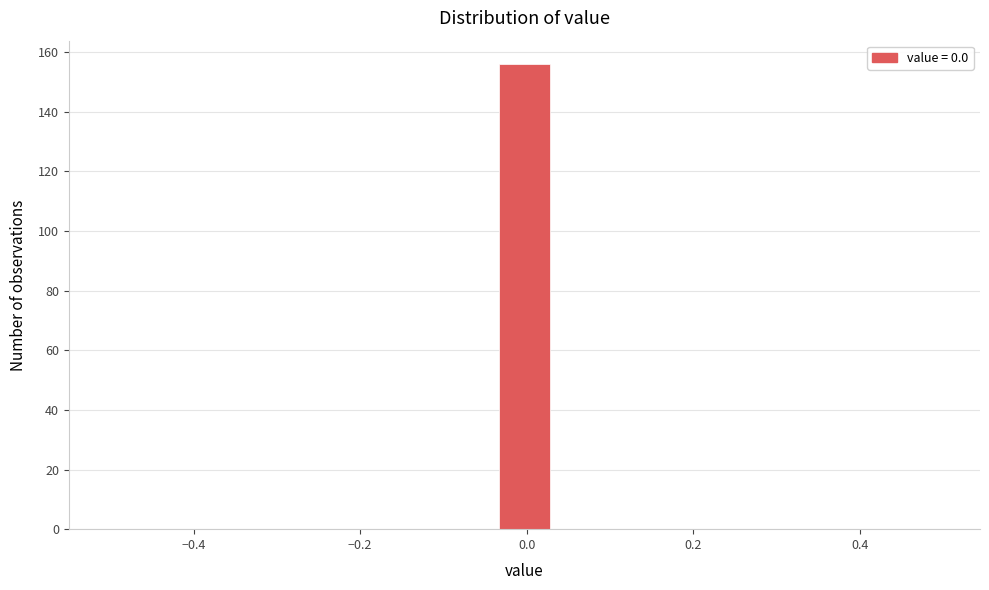

Around what value on the x-axis is the tallest bar? Give the approximate position of its centre, as read against the axis.

0.00